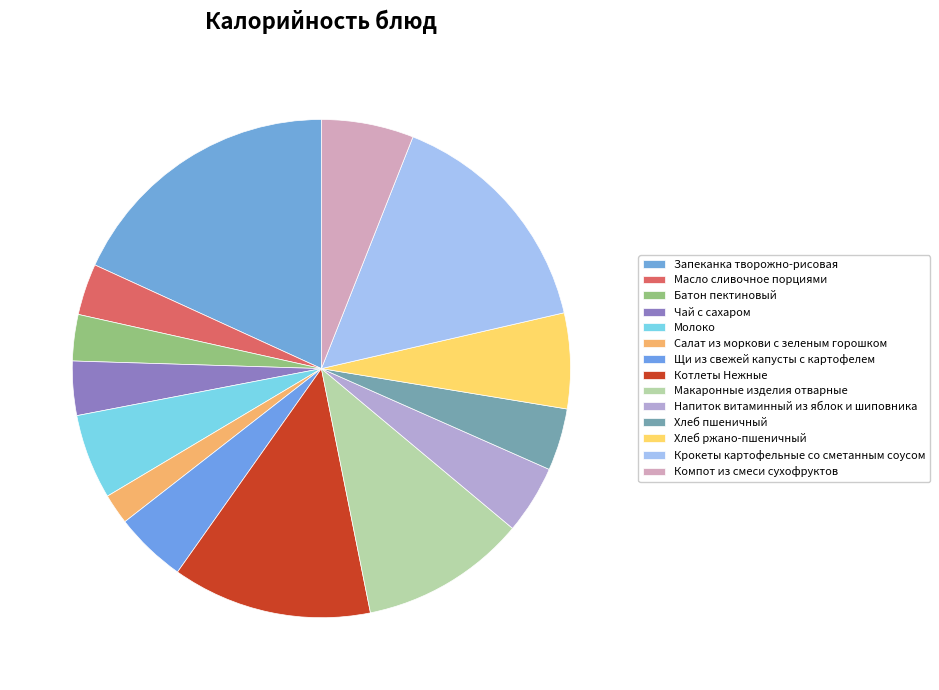

The Макаронные изделия отварные slice represents 3% of the pie. True or false?

False